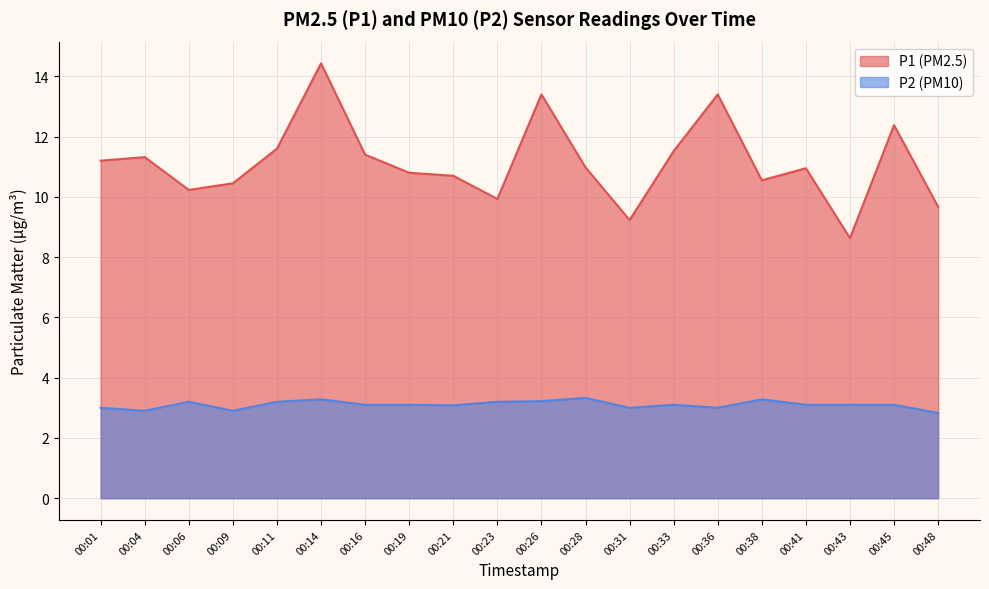

At which category is the sum across all series the highest?

00:14